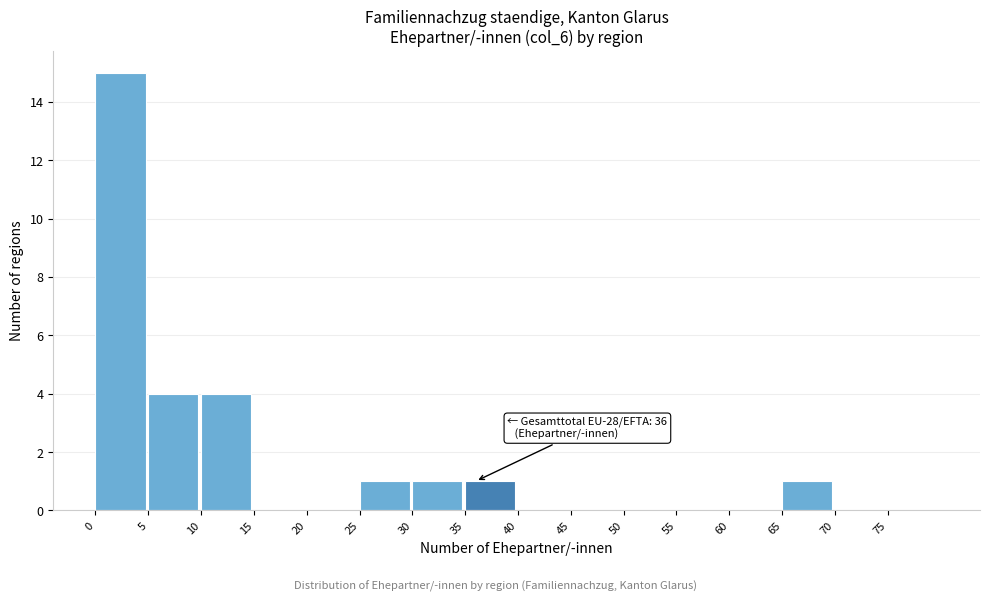

Over which range of the x-axis is the bar tallest?

0 to 5